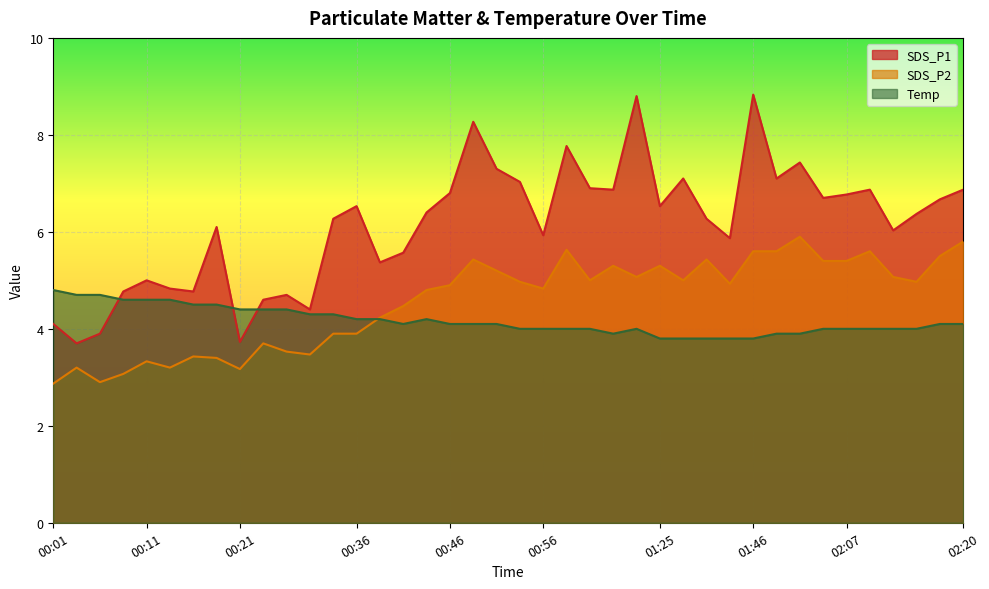

At how many categories does at least one series exceed 6?

25